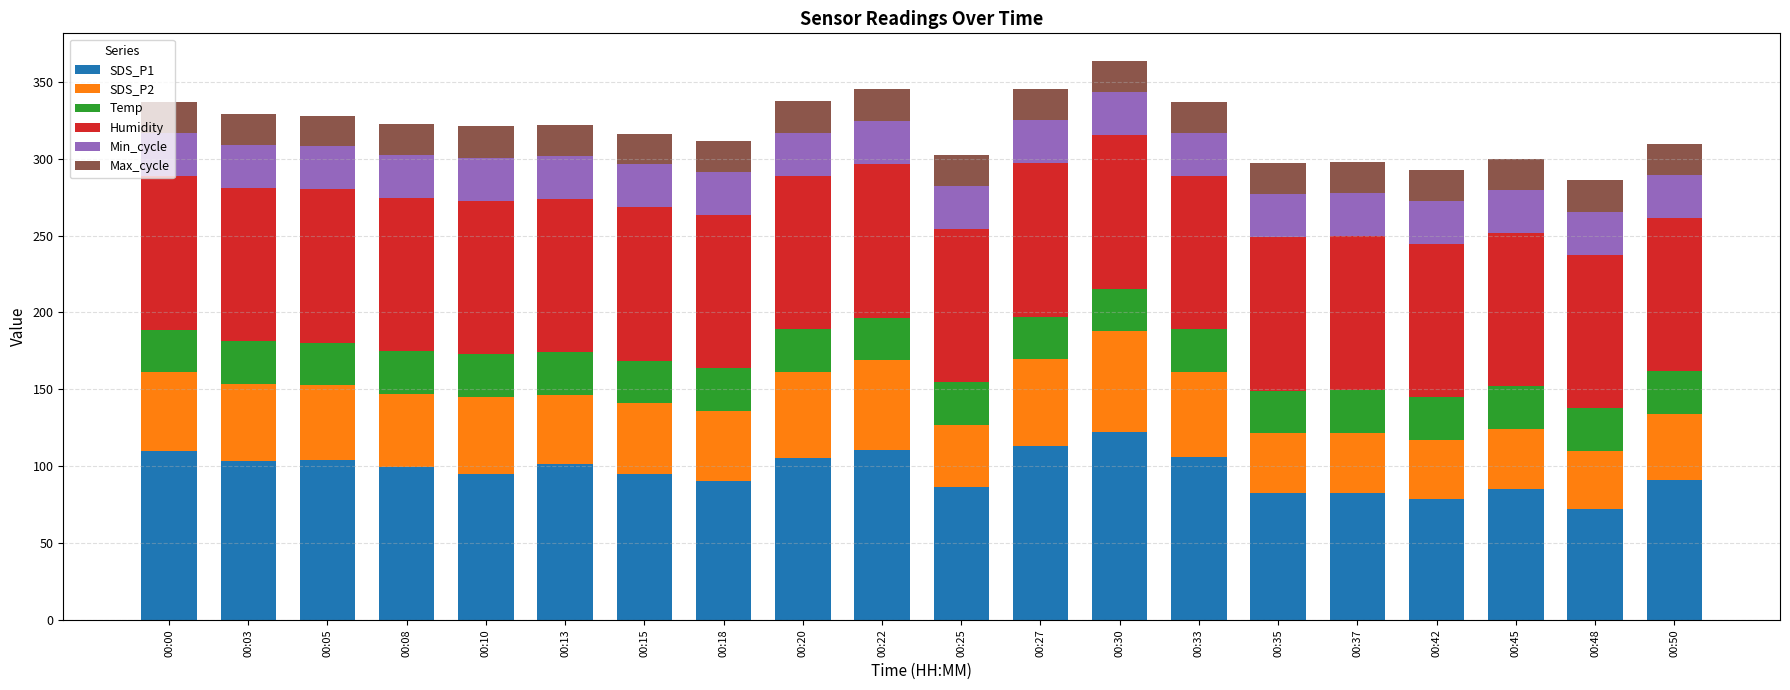

What is the total value across all series at 00:27?

345.3